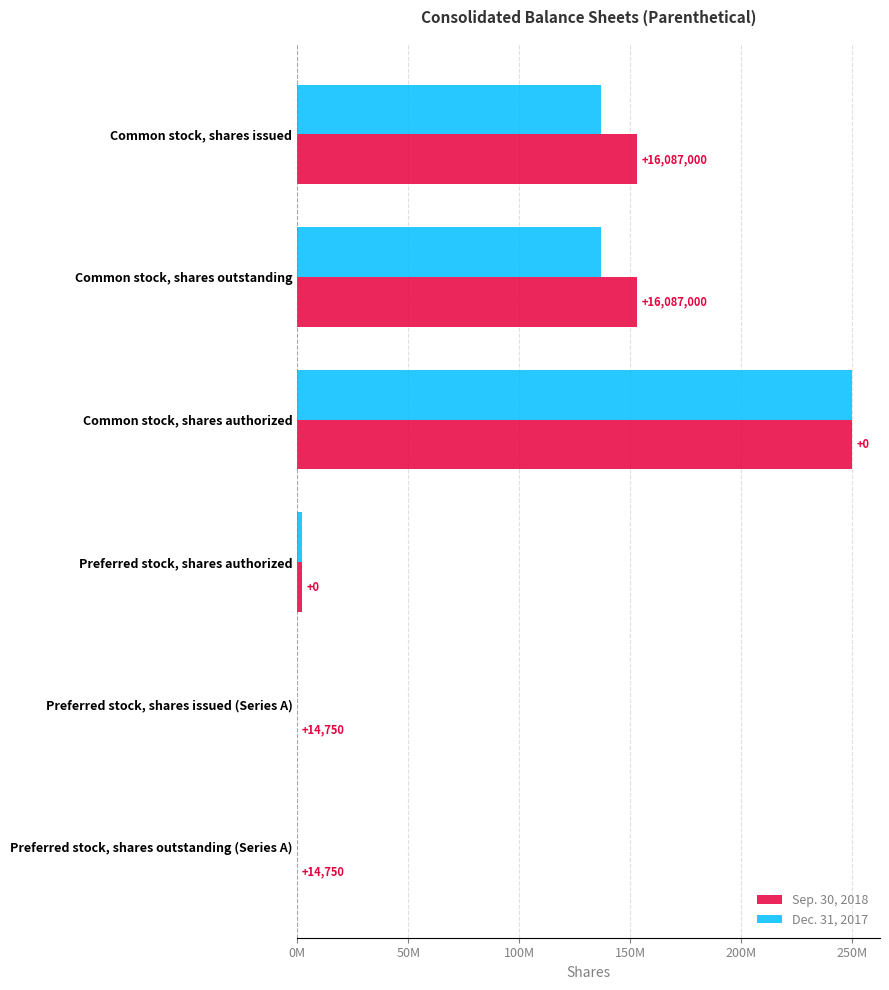

What is the maximum value shown in the chart?

250000000